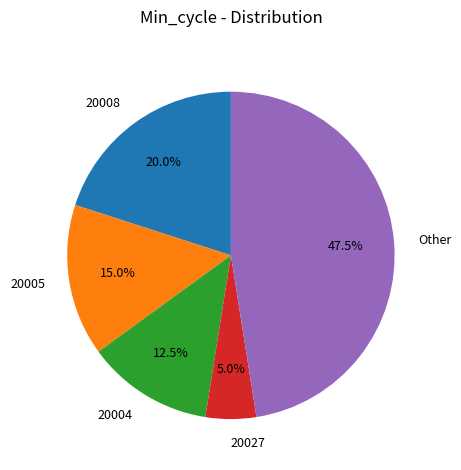

What is the largest slice in the pie chart?

Other